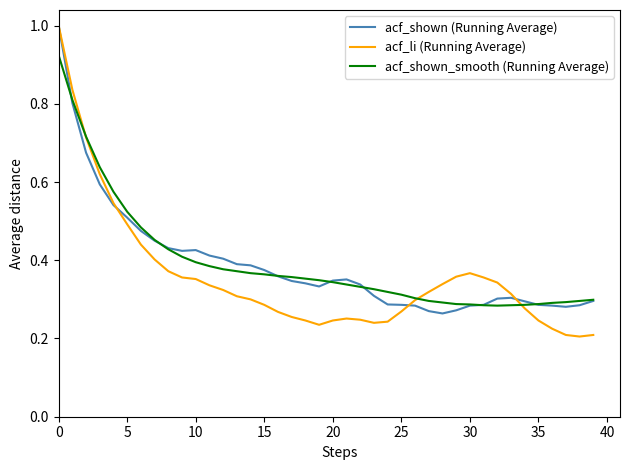

What is the greatest value displayed?

1.0